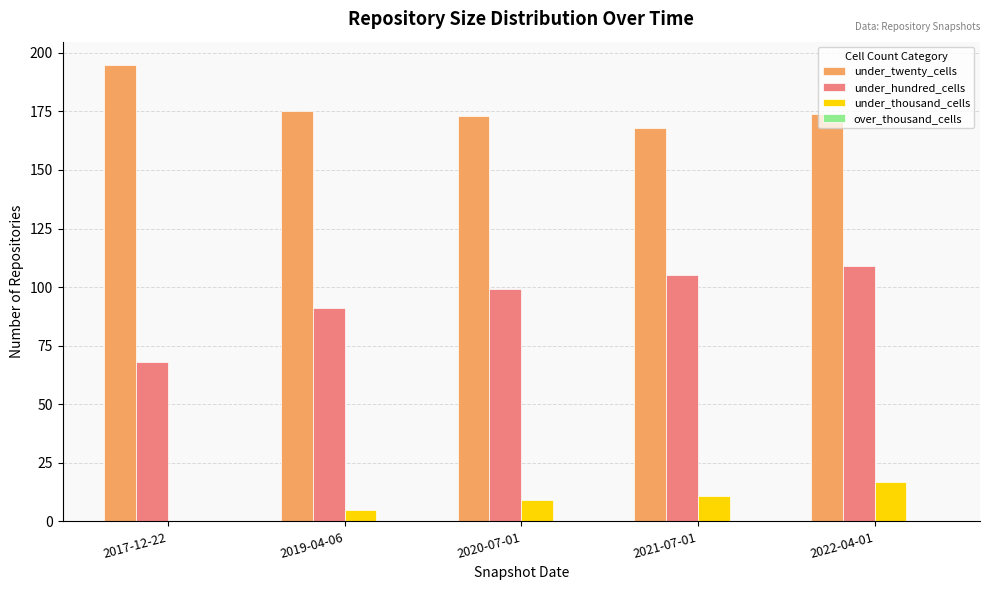

What is the greatest value displayed?

195